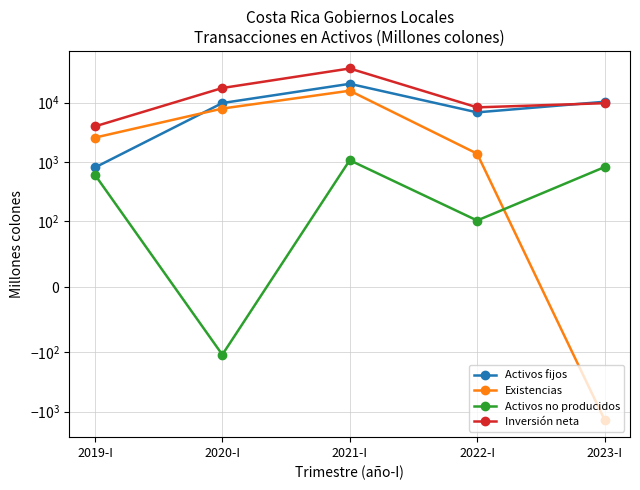

Rank the series by their maximum value, from lowest to highest.

Activos no producidos, Existencias, Activos fijos, Inversión neta